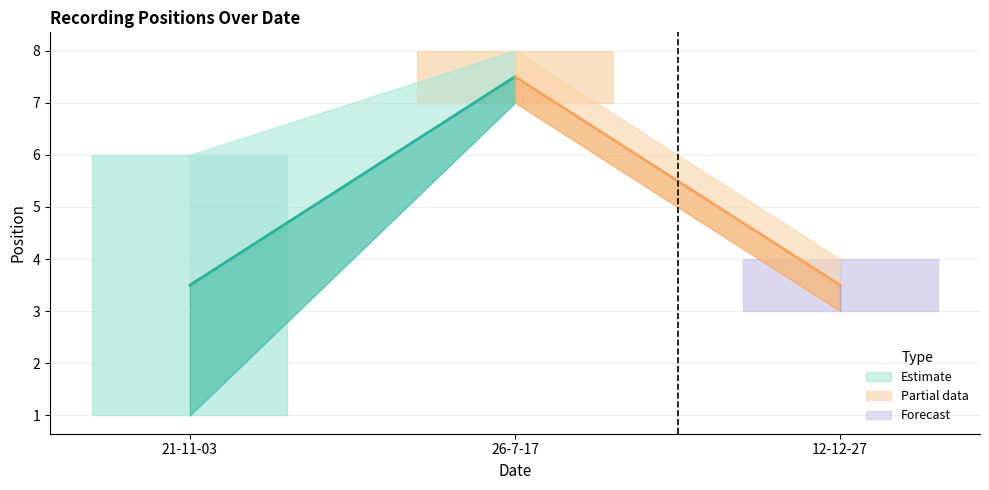

What is the greatest value displayed?

8